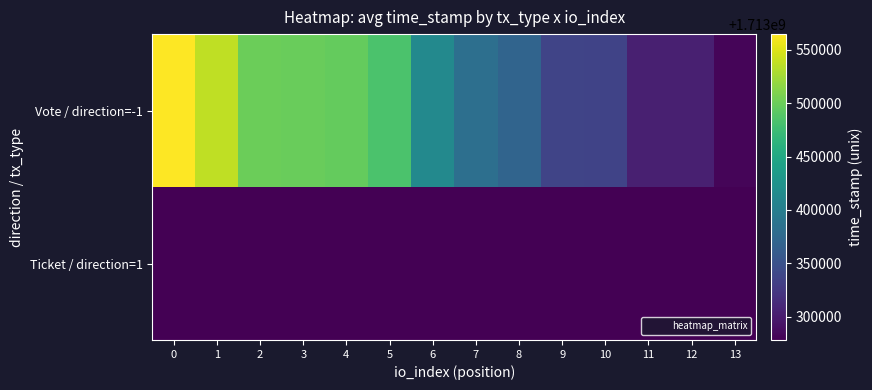

Reading left to right, transcribe all the data shown in this chart.

Vote / direction=-1: 0=1713564888	1=1713537909	2=1713500321	3=1713499364	4=1713496822	5=1713483714	6=1713413261	7=1713382852	8=1713370283	9=1713336563	10=1713336060	11=1713303322	12=1713302842	13=1713282137
Ticket / direction=1: 0=1713278318	1=1713278318	2=1713278318	3=1713278318	4=1713278318	5=1713278297	6=1713278297	7=1713278297	8=1713278297	9=1713278297	10=1713278297	11=1713278297	12=1713278297	13=1713278083